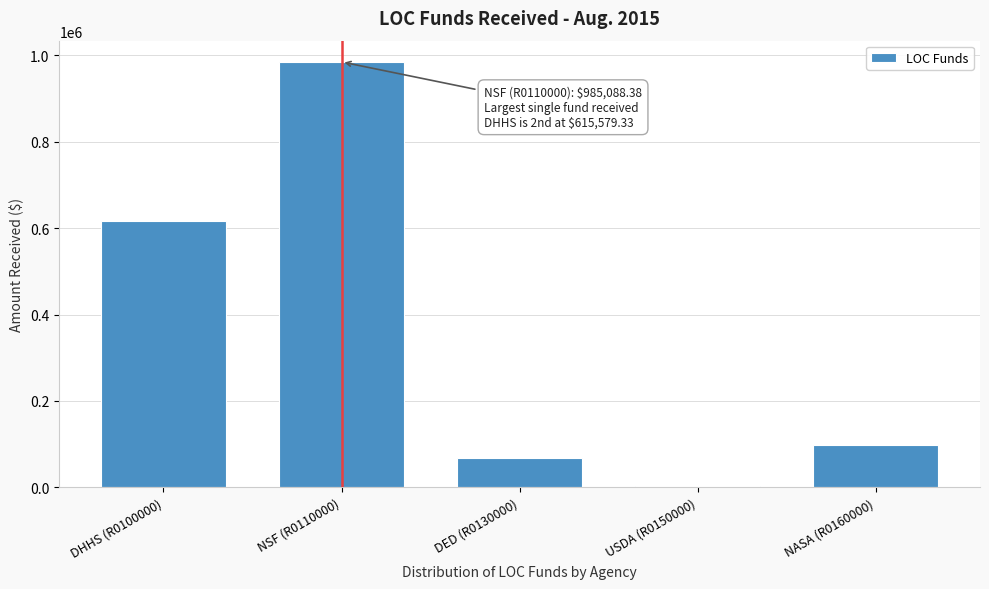

Reading left to right, what are all the values shown in this chart?

DHHS (R0100000)=615579.3	NSF (R0110000)=985088.4	DED (R0130000)=67457.4	USDA (R0150000)=3343.8	NASA (R0160000)=98541.7